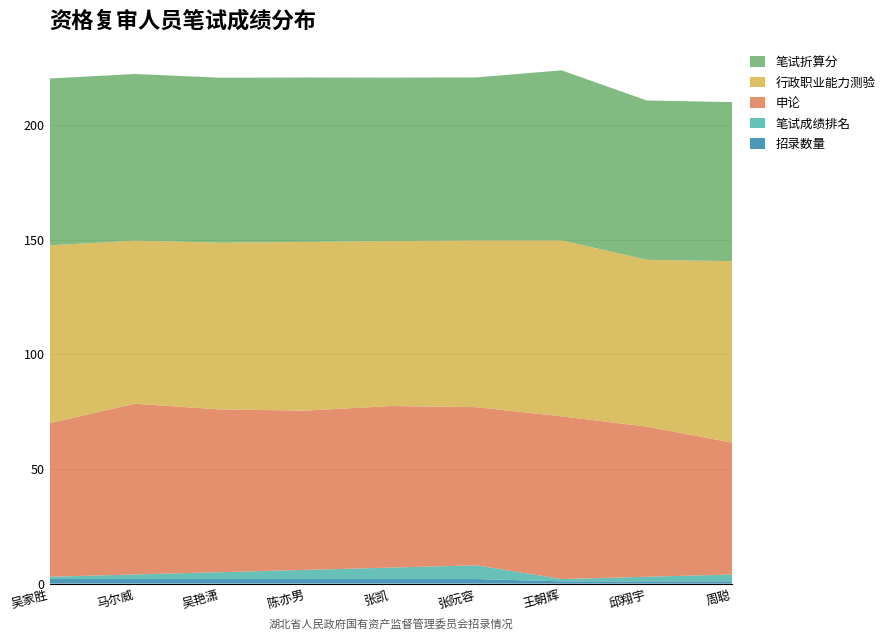

Reading right to left, extract all data points from this chart.

行政职业能力测验: 周聪=79.2	邱翔宇=72.8	王朝辉=76.8	张阮容=72.8	张凯=72.0	陈亦男=73.6	吴艳潇=72.8	马尔威=71.2	吴家胜=77.6
申论: 周聪=57.5	邱翔宇=65.5	王朝辉=71.0	张阮容=69.0	张凯=70.5	陈亦男=69.5	吴艳潇=71.0	马尔威=74.5	吴家胜=67.0
笔试折算分: 周聪=69.4	邱翔宇=69.5	王朝辉=74.2	张阮容=71.1	张凯=71.3	陈亦男=71.8	吴艳潇=72.0	马尔威=72.7	吴家胜=72.8
笔试成绩排名: 周聪=3.0	邱翔宇=2.0	王朝辉=1.0	张阮容=6.0	张凯=5.0	陈亦男=4.0	吴艳潇=3.0	马尔威=2.0	吴家胜=1.0
招录数量: 周聪=1.0	邱翔宇=1.0	王朝辉=1.0	张阮容=2.0	张凯=2.0	陈亦男=2.0	吴艳潇=2.0	马尔威=2.0	吴家胜=2.0